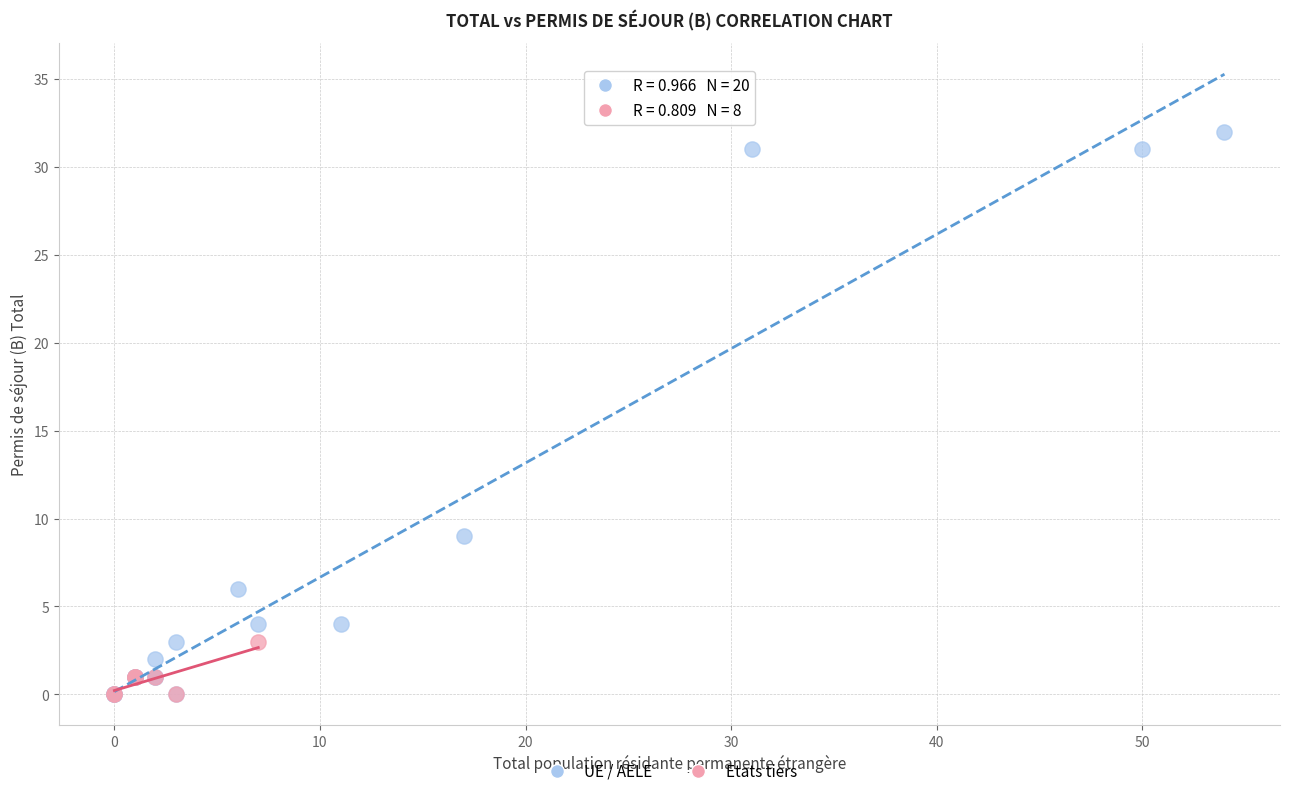

Which series has the largest Y range (max minus min)?

UE / AELE